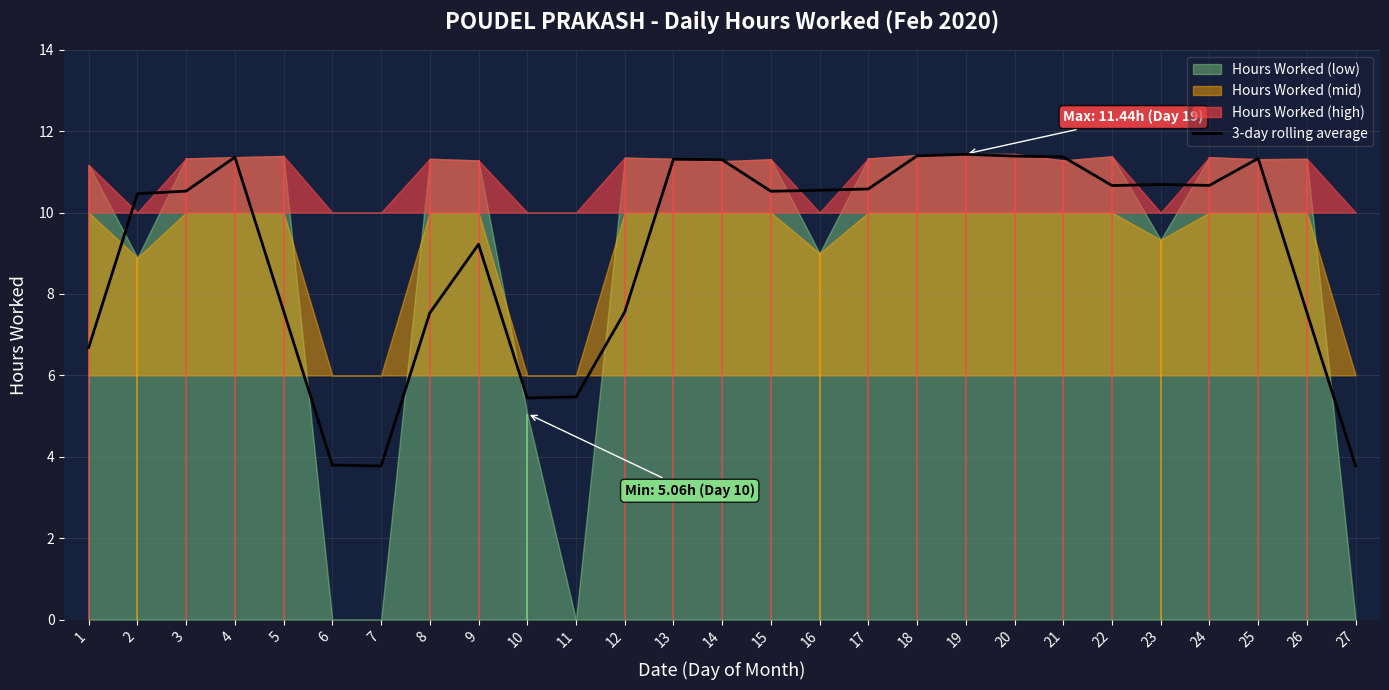

What value does the data have at 18?

11.4